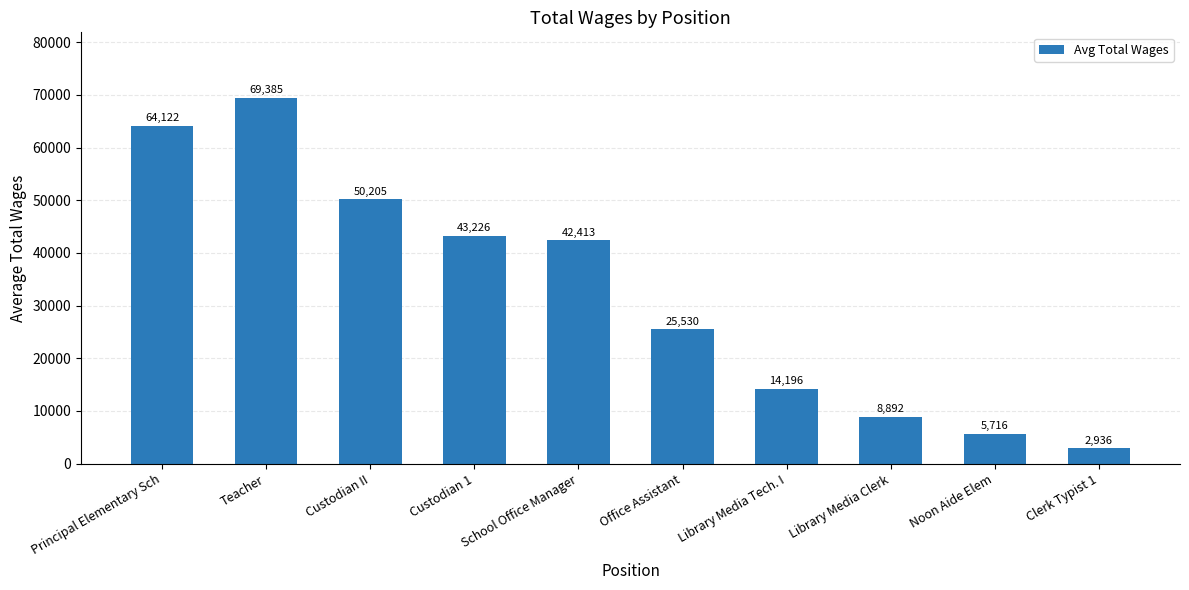

Which has a higher value, Noon Aide Elem or Office Assistant?

Office Assistant